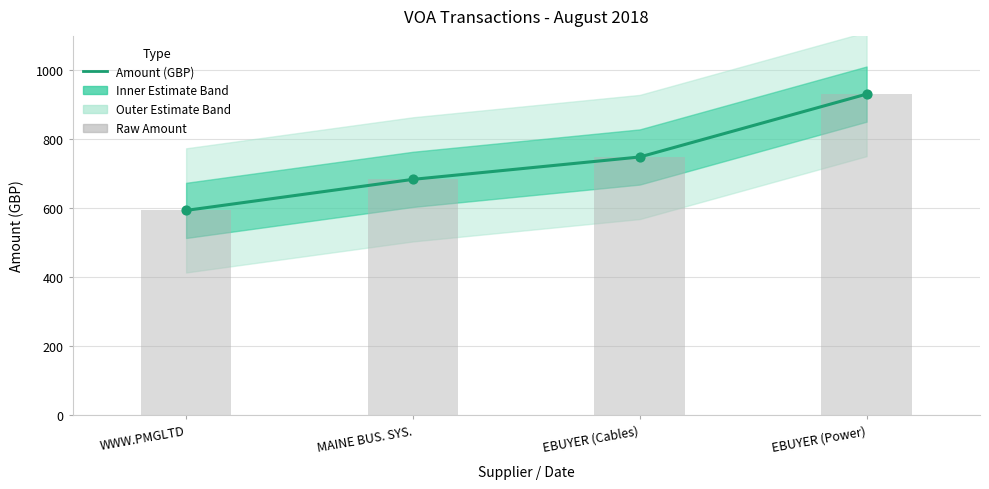

At which category is the sum across all series the highest?

EBUYER (Power)